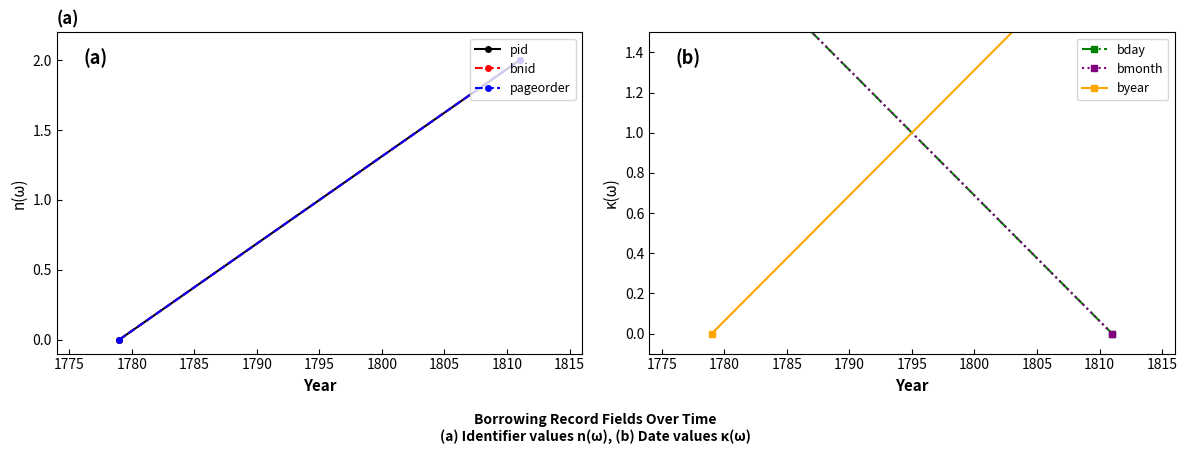

List the series in order of their peak value, lowest first.

pid, bnid, pageorder, bday, bmonth, byear